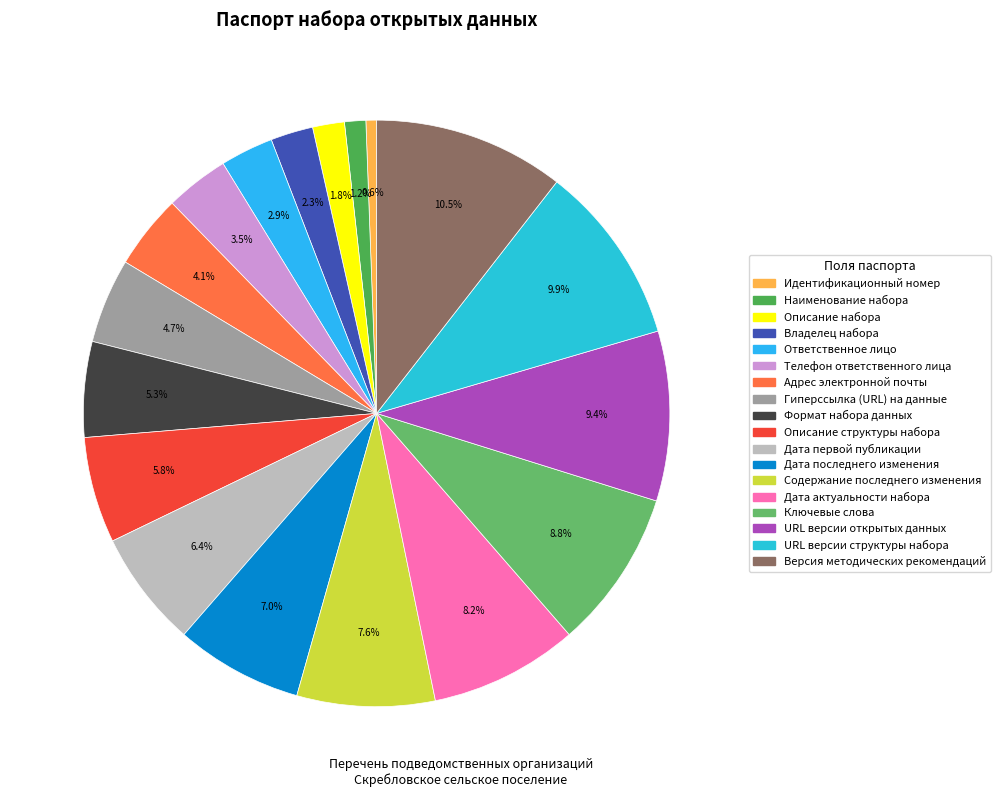

Do Ответственное лицо and Дата последнего изменения together represent more than half of the pie?

No